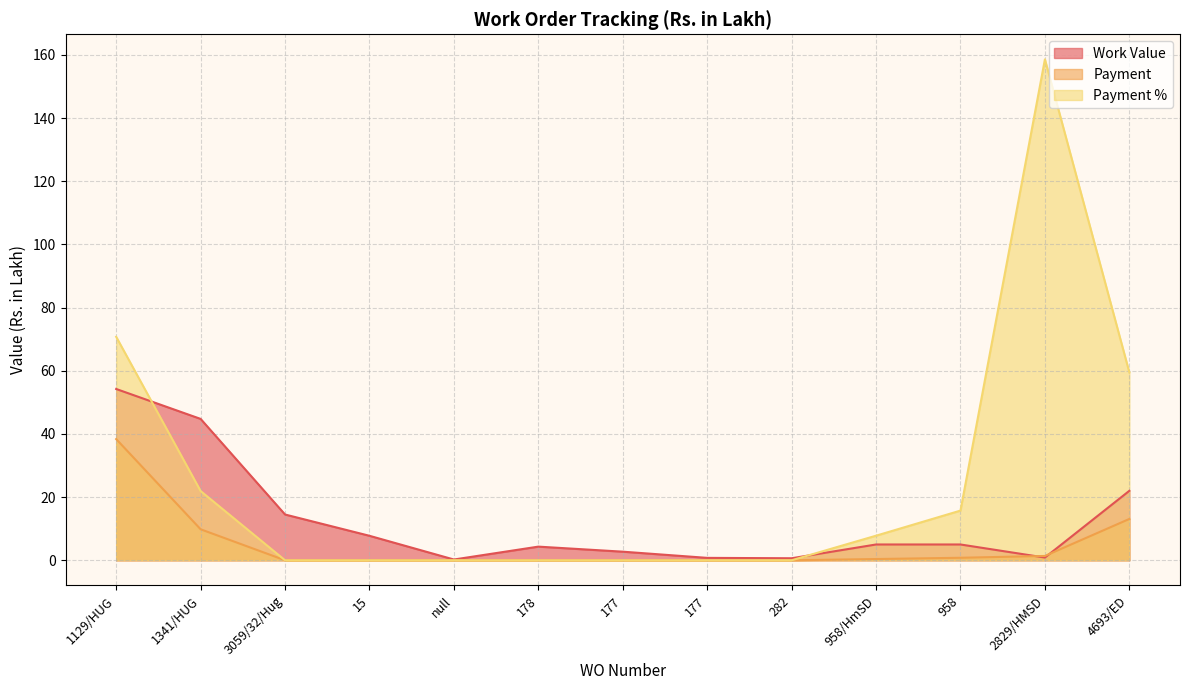

What is the spread (max minus min) of values at 282?

0.6